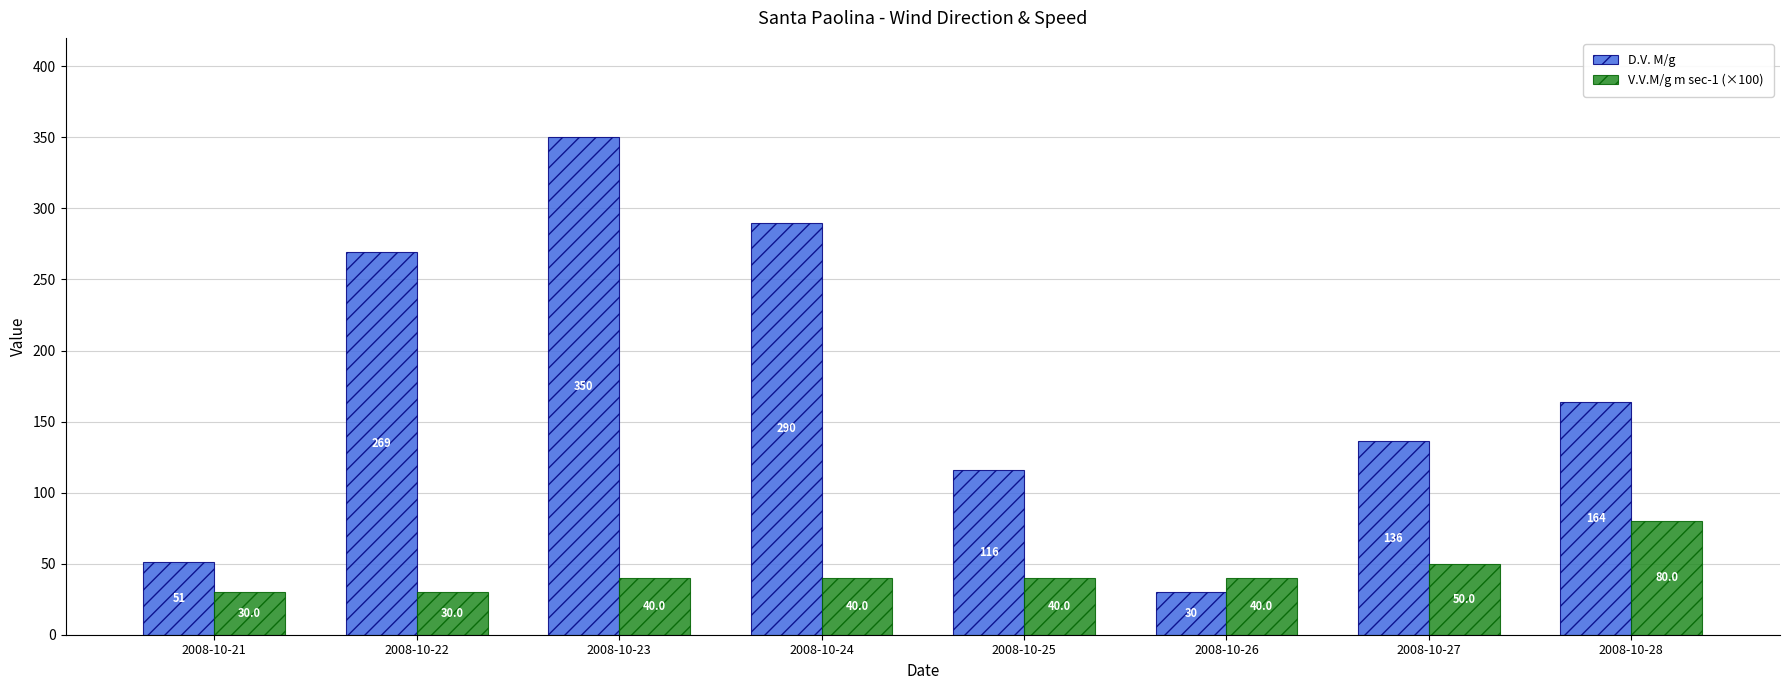

List the series in order of their peak value, lowest first.

V.V.M/g m sec-1 (×100), D.V. M/g